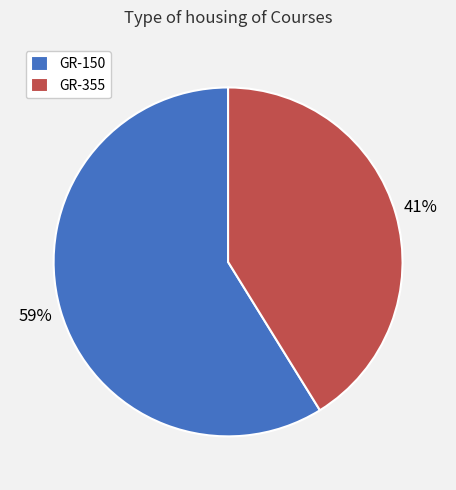

What is the ratio of the value at GR-150 to the value at GR-355?

1.4